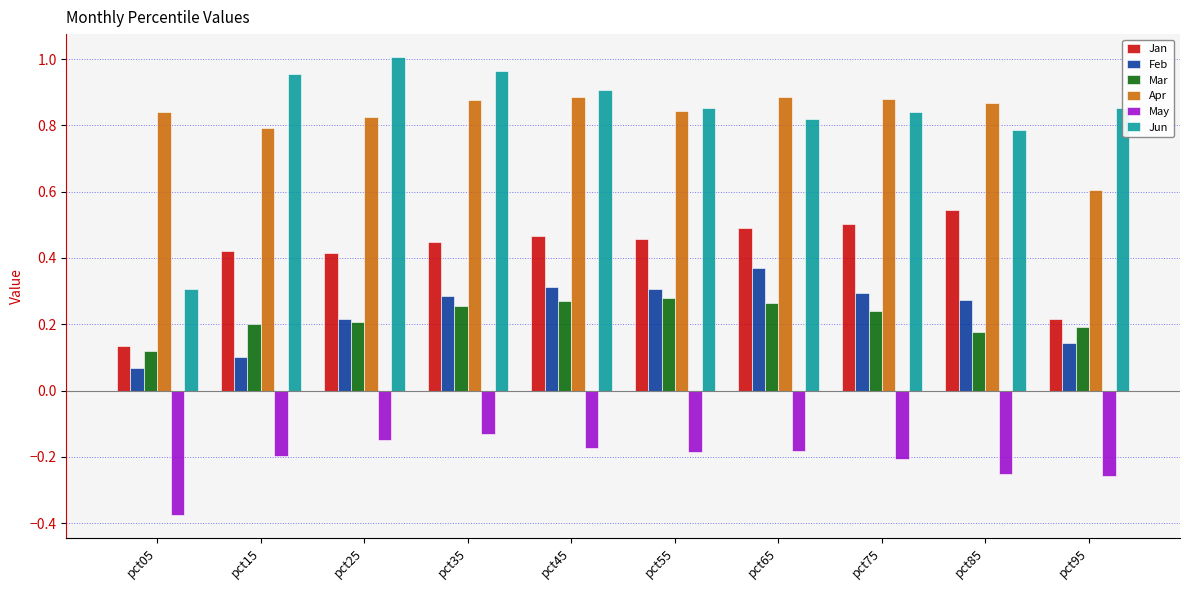

At which label is Feb closest to 0?

pct05